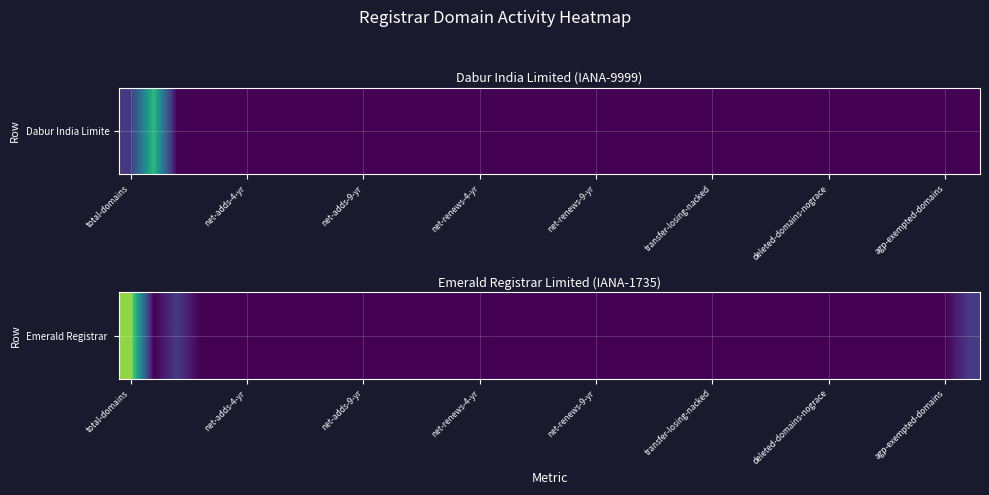

The chart shows a value of 3 at net-renews-9-yr. True or false?

False